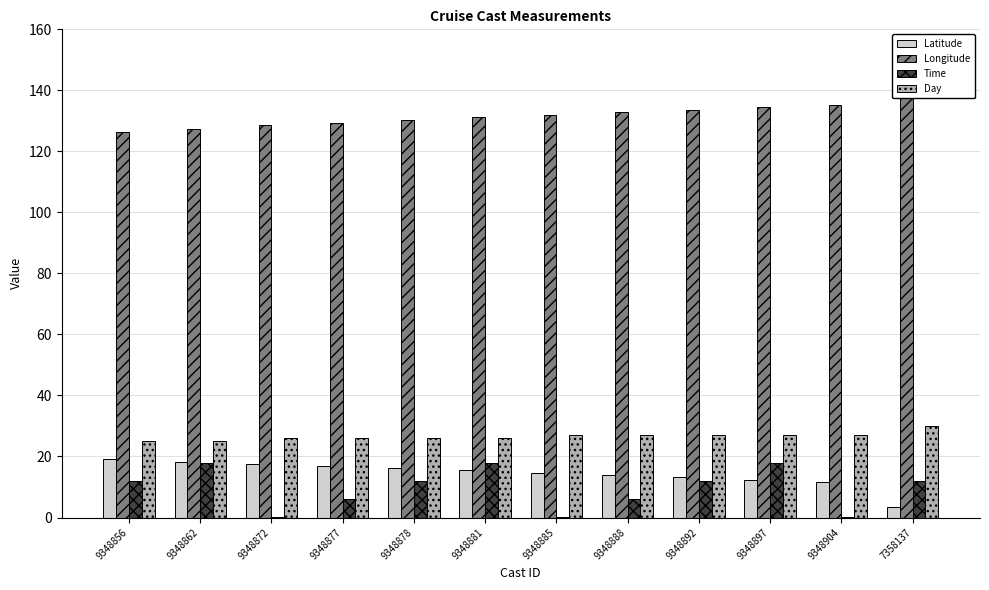

Which series has the largest total across all categories?

Longitude